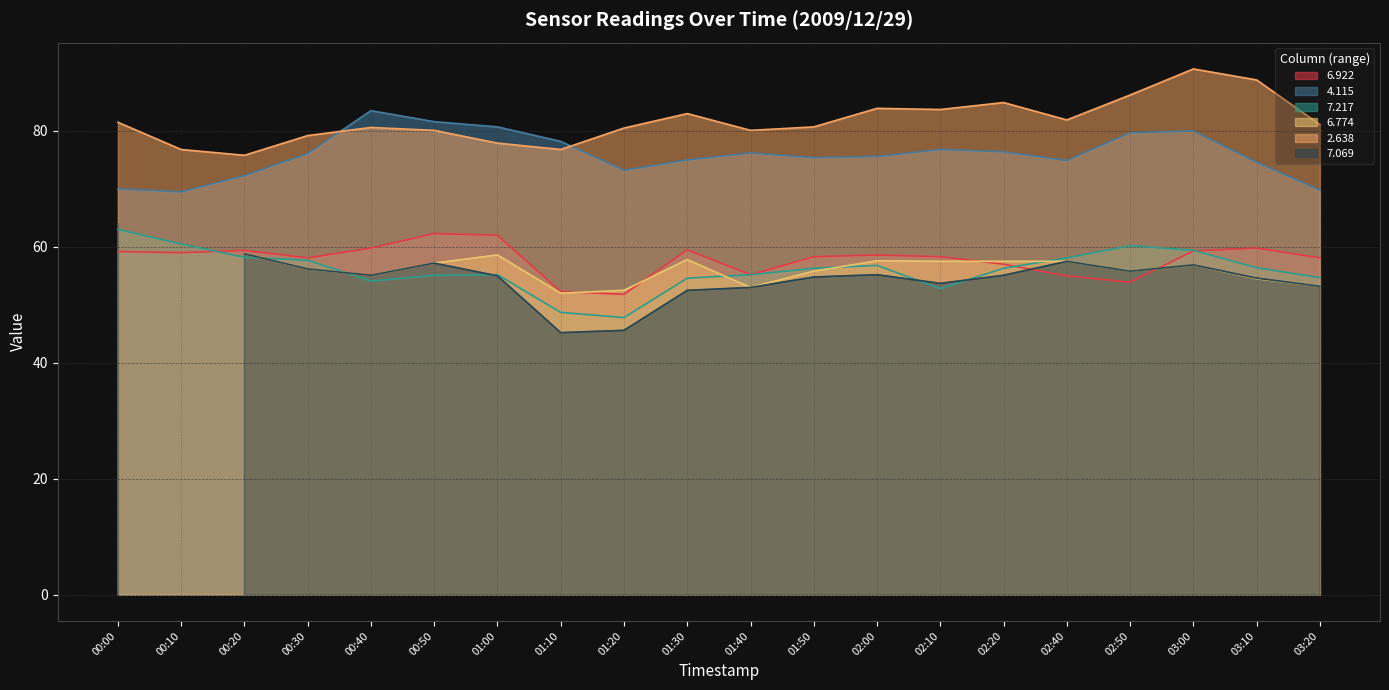

Is the value of 6.922 at 02:00 greater than the value of 7.217 at 01:00?

Yes